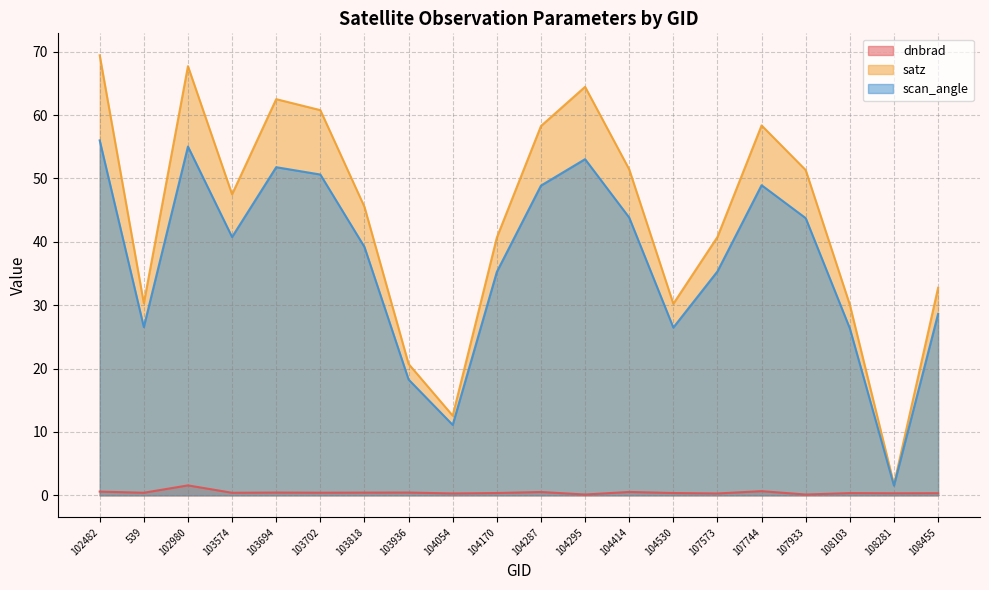

Rank the series by their maximum value, from highest to lowest.

satz, scan_angle, dnbrad